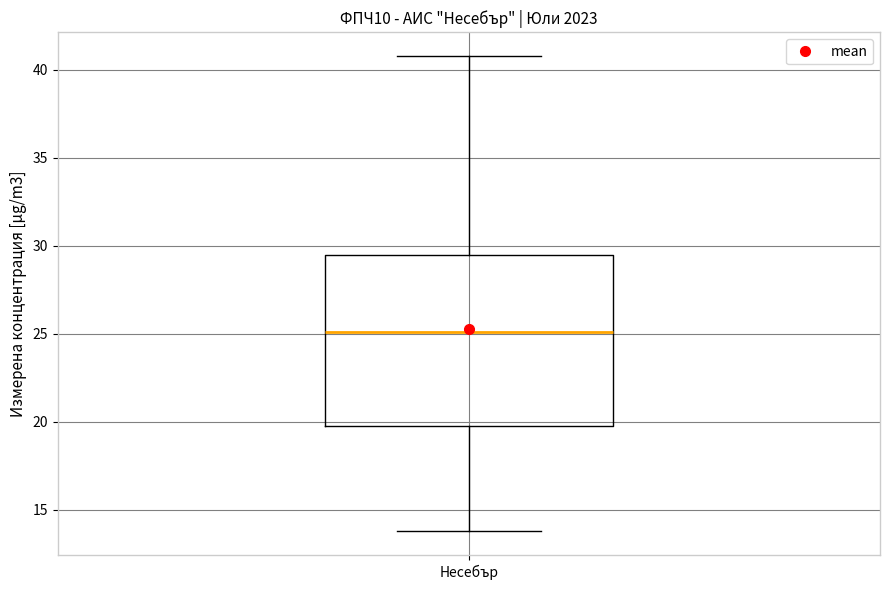

Where does the upper whisker of the box for Несебър end on the y-axis? The values are not printed on the chart, so give them approximately, as read against the axis.

41.0